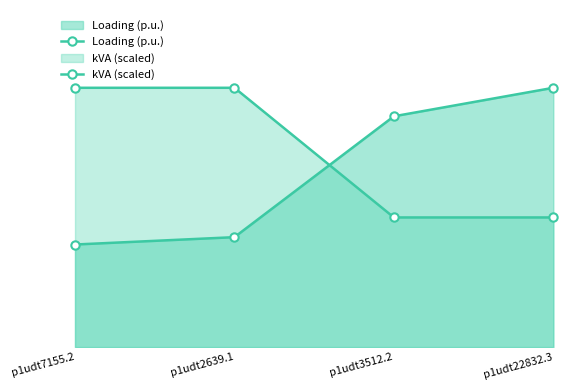

Is the value of Loading (p.u.) at p1udt22832.3 greater than the value of kVA (scaled) at p1udt2639.1?

No